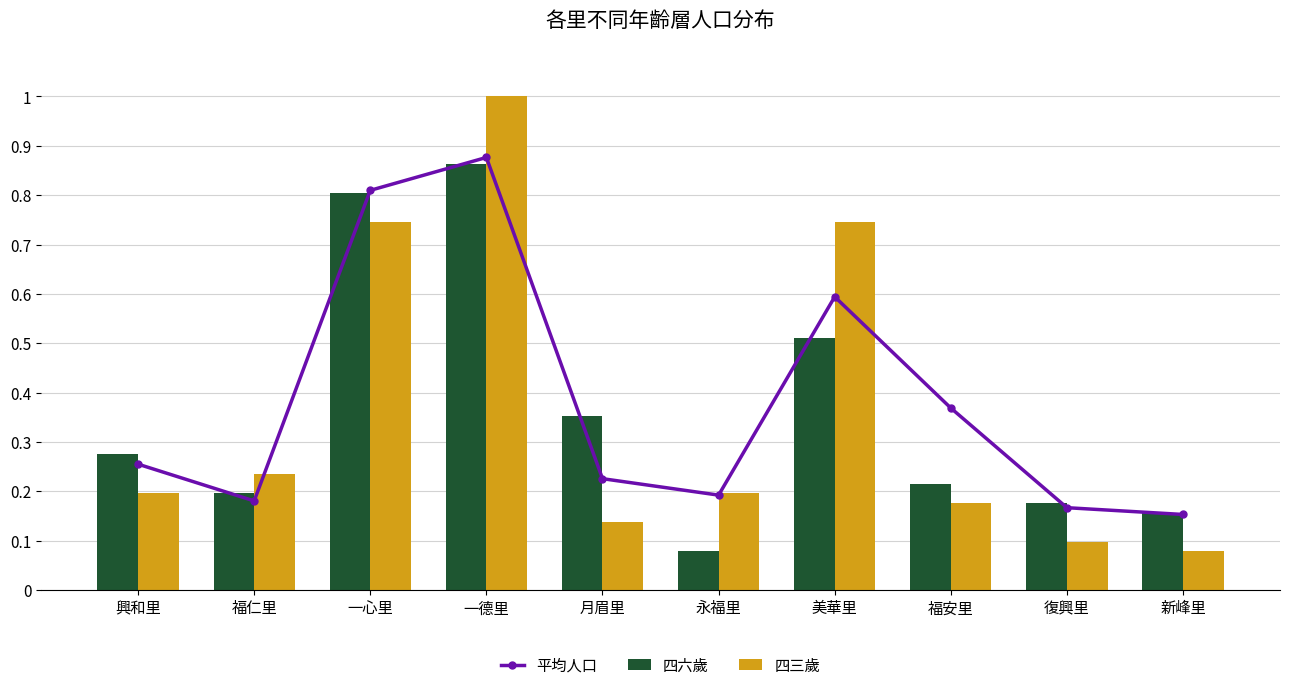

The 四六歲 series shows 0.9 at 美華里. True or false?

False